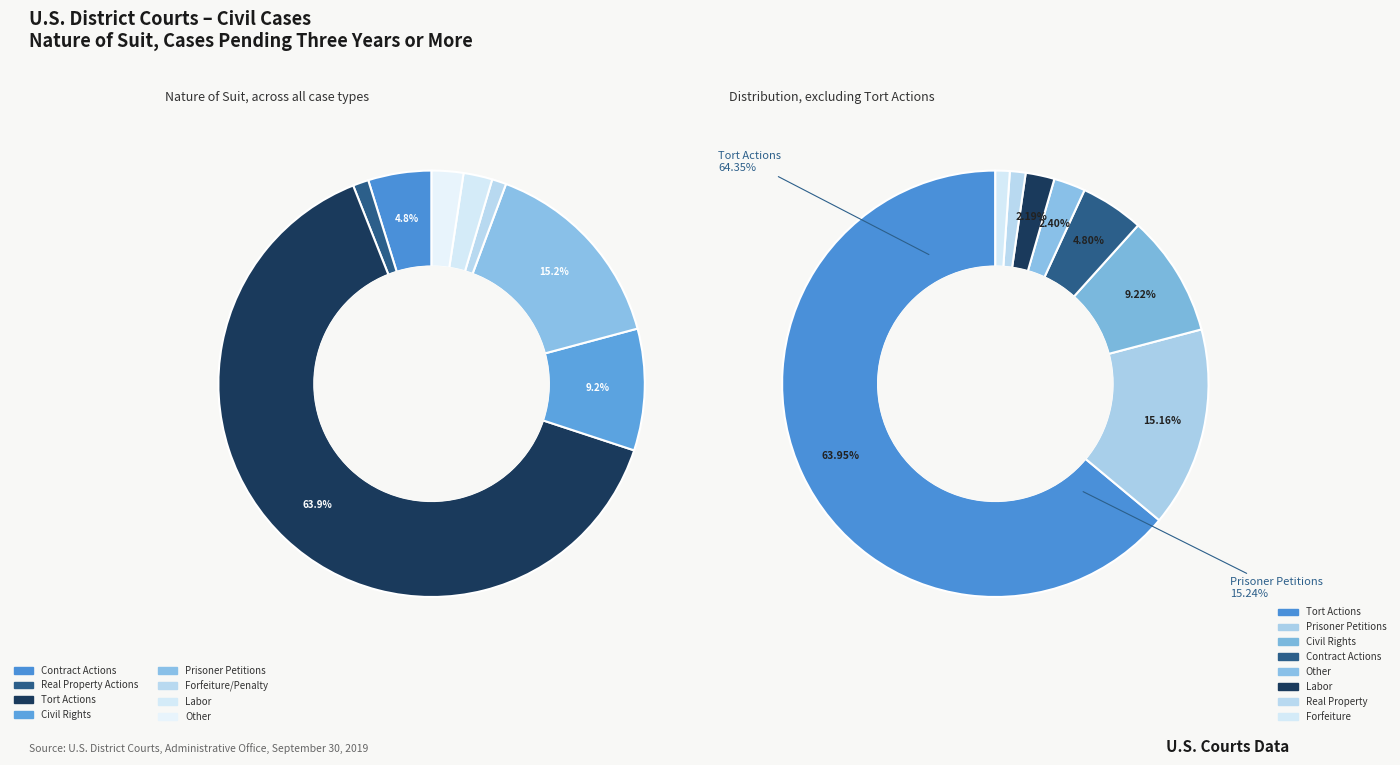

To the nearest percent, what is the difference between the largest and smallest slice percentages?

63%